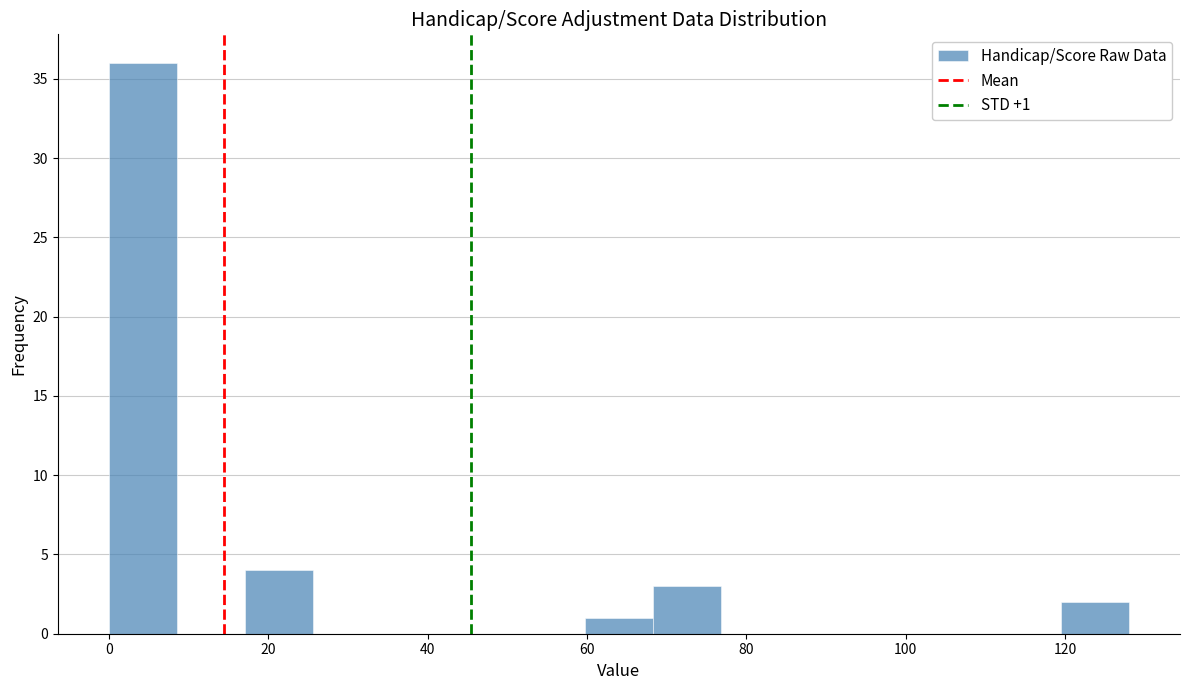

Which range on the x-axis has the tallest bar?

0 to 8